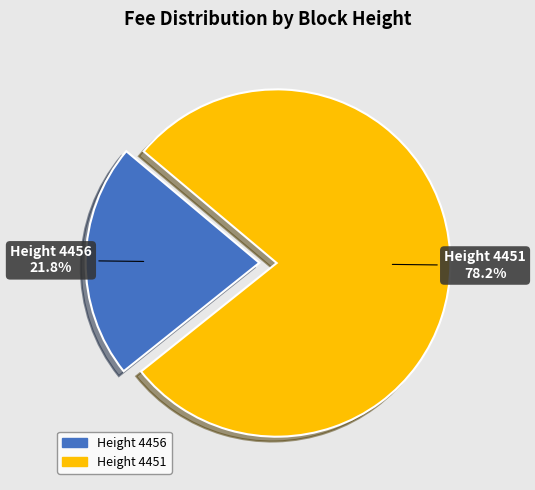

How many slices are in this pie chart?

2